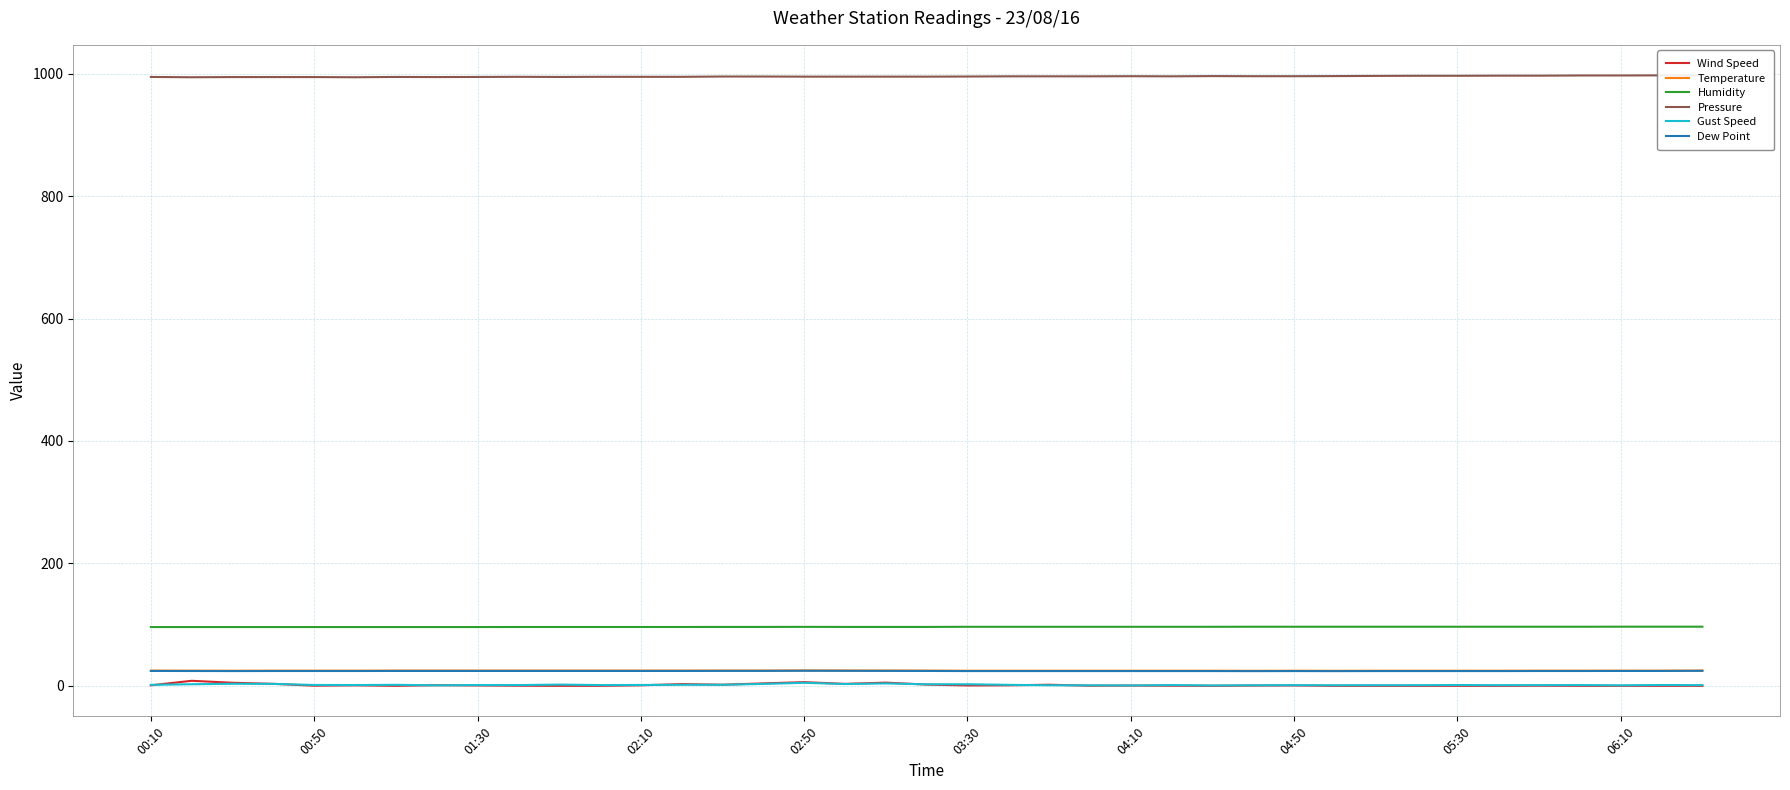

At 23, list the series in order from smallest to largest.

Wind Speed, Gust Speed, Dew Point, Temperature, Humidity, Pressure